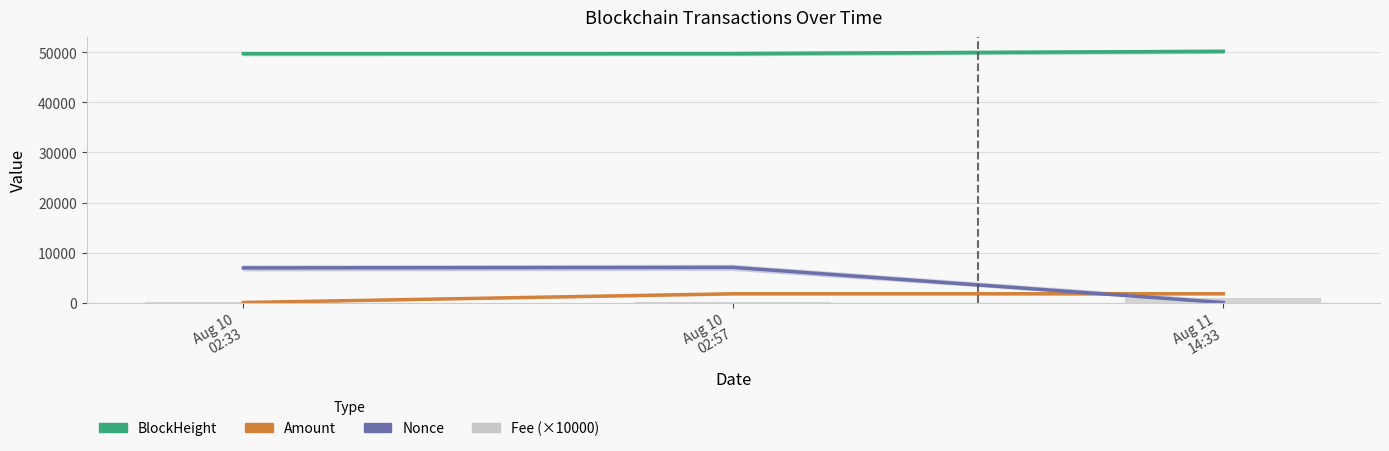

How many values in the BlockHeight series exceed 49781?

1